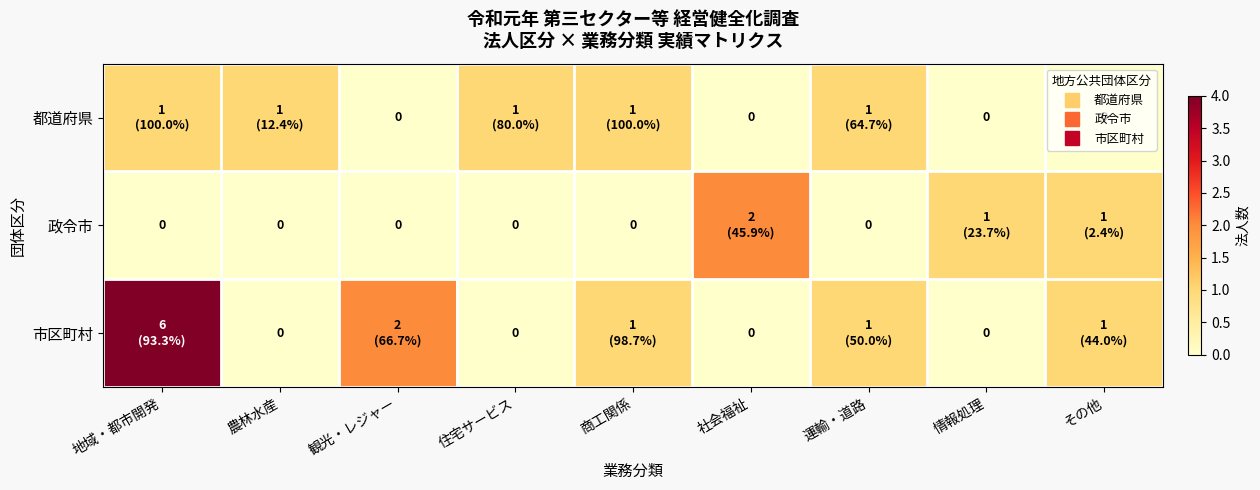

What is the difference between the second highest and minimum values in the 市区町村 series?

2